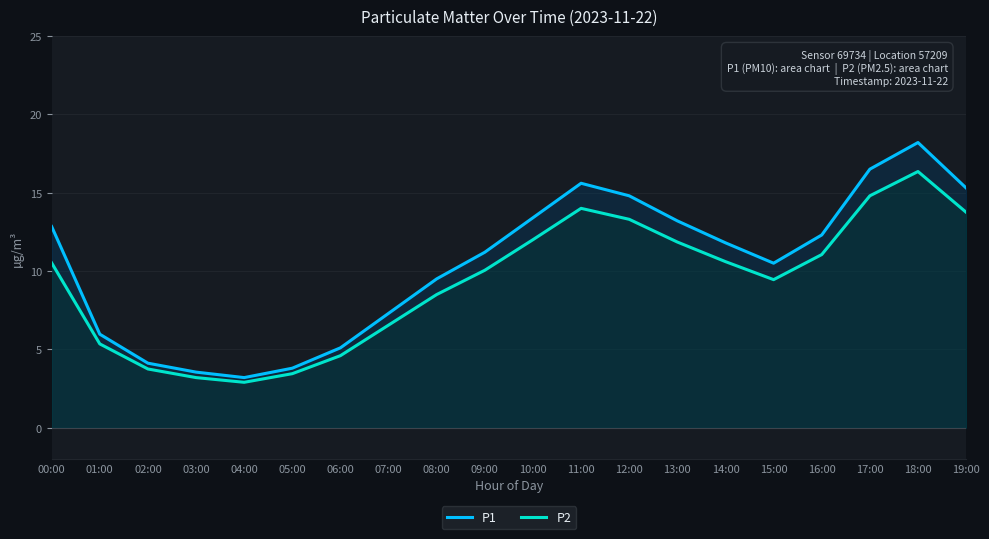

Reading right to left, transcribe all the data shown in this chart.

P1: 15.3	18.2	16.5	12.3	10.5	11.8	13.2	14.8	15.6	13.4	11.2	9.5	7.3	5.1	3.8	3.2	3.5	4.1	6.0	12.8
P2: 13.8	16.4	14.8	11.1	9.4	10.6	11.8	13.3	14.0	12.0	10.1	8.5	6.5	4.6	3.5	2.9	3.2	3.8	5.3	10.5